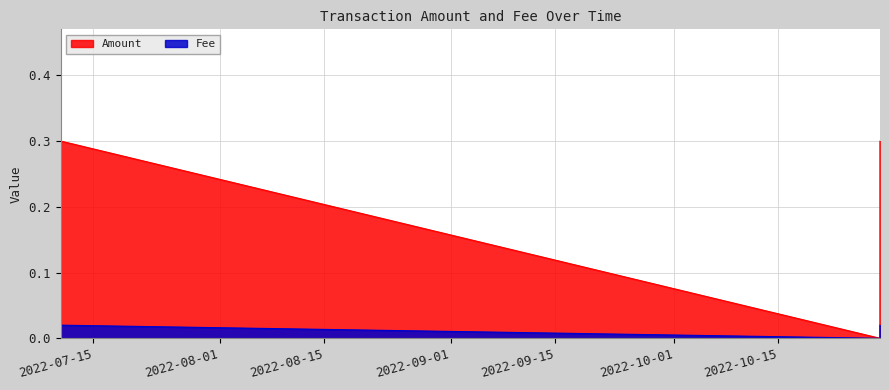

True or false: Amount has more than 0 points higher than both neighbors.

True